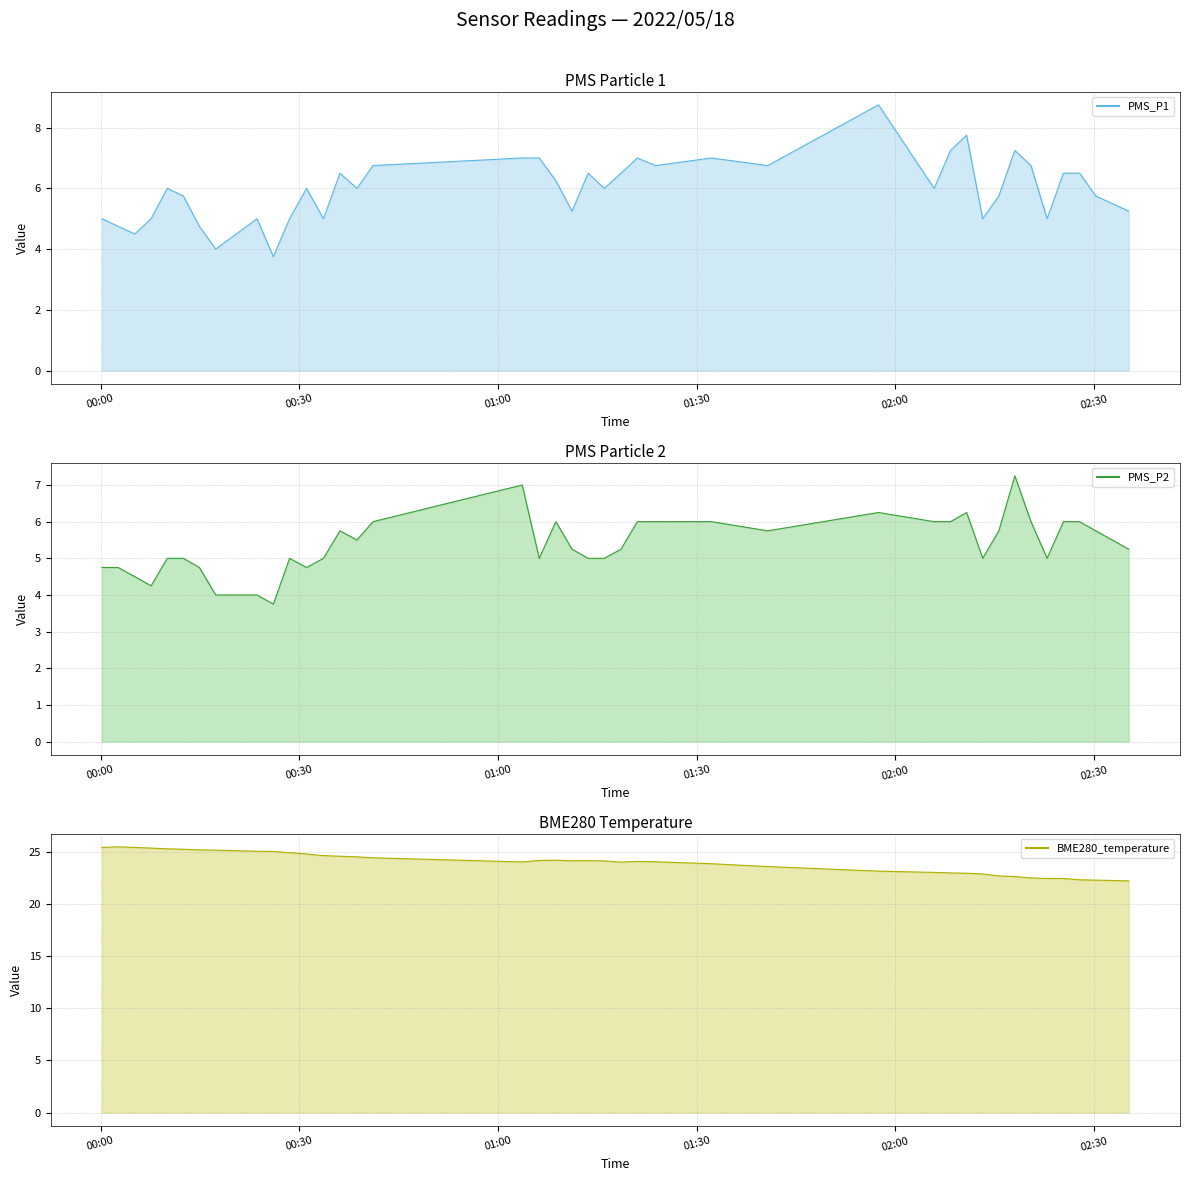

What is the average value of the PMS_P2 series?

5.4